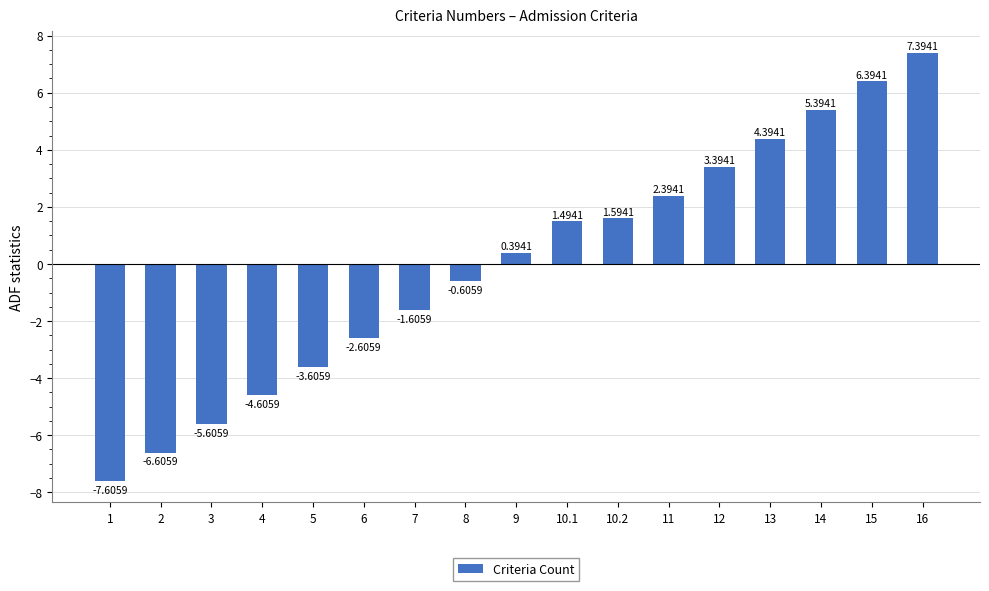

Are the bars horizontal?

No